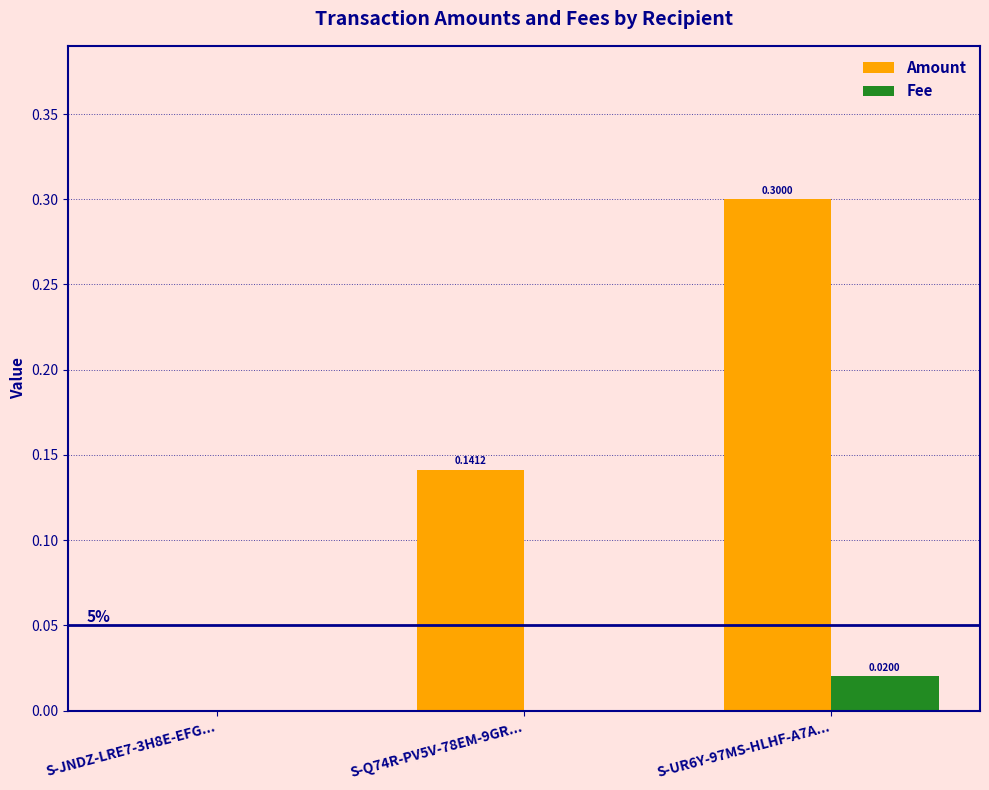

Which series changed the most between S-Q74R-PV5V-78EM-9GR... and S-UR6Y-97MS-HLHF-A7A...?

Amount